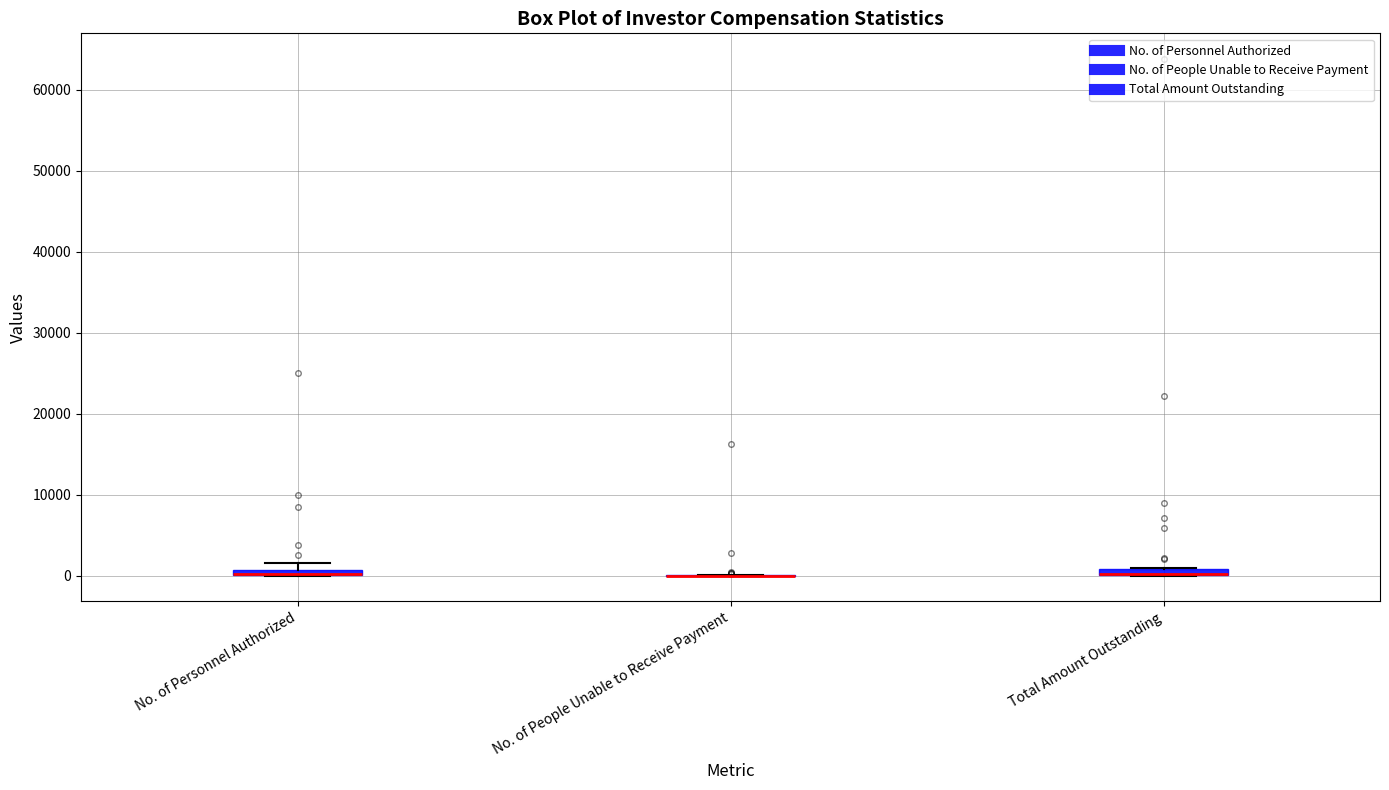

Where is the upper edge of the box for No. of Personnel Authorized on the y-axis? The values are not printed on the chart, so give them approximately, as read against the axis.

1000